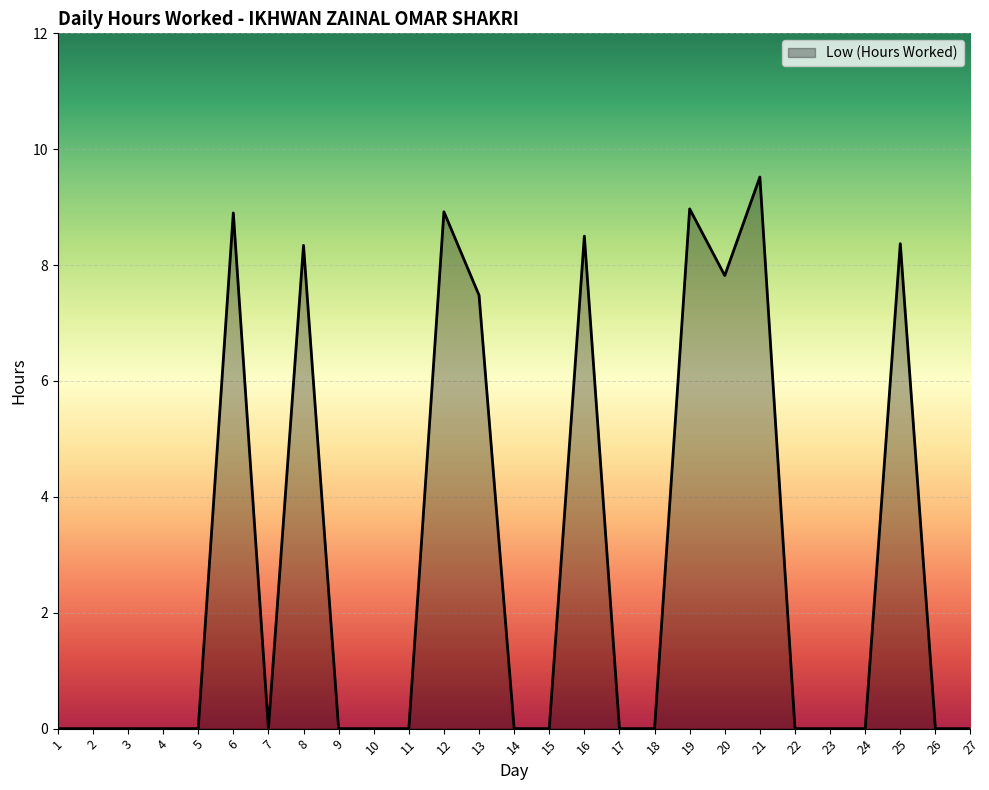

Is it true that the value at 7 is 0.0?

True